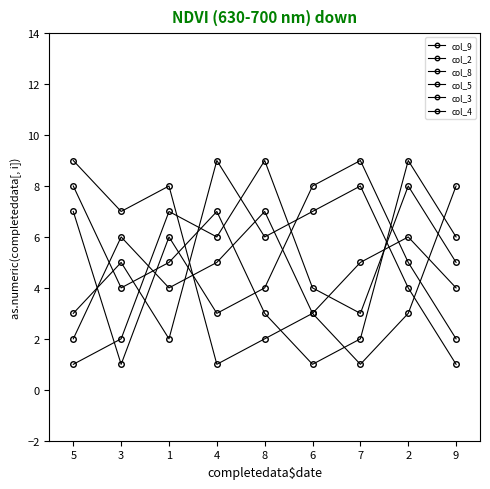

Does the chart have visible grid lines?

No